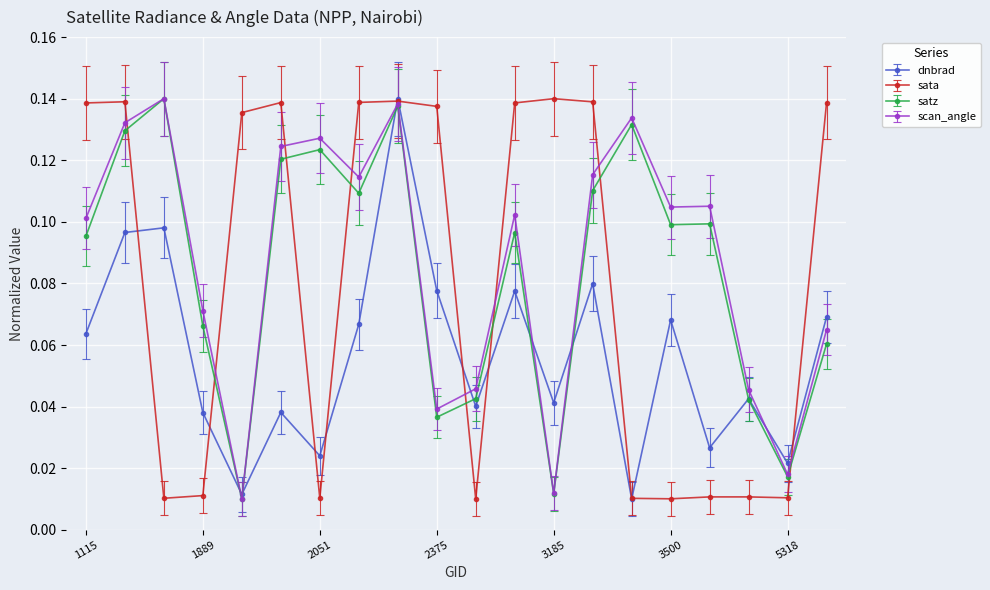

At how many categories does at least one series exceed 0?

20